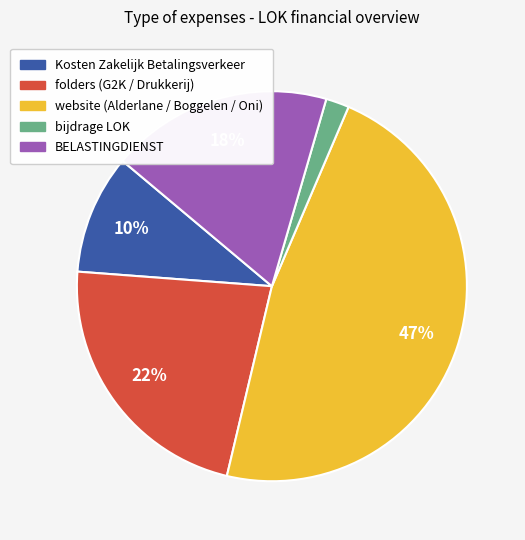

Count the number of slices in the pie.

5